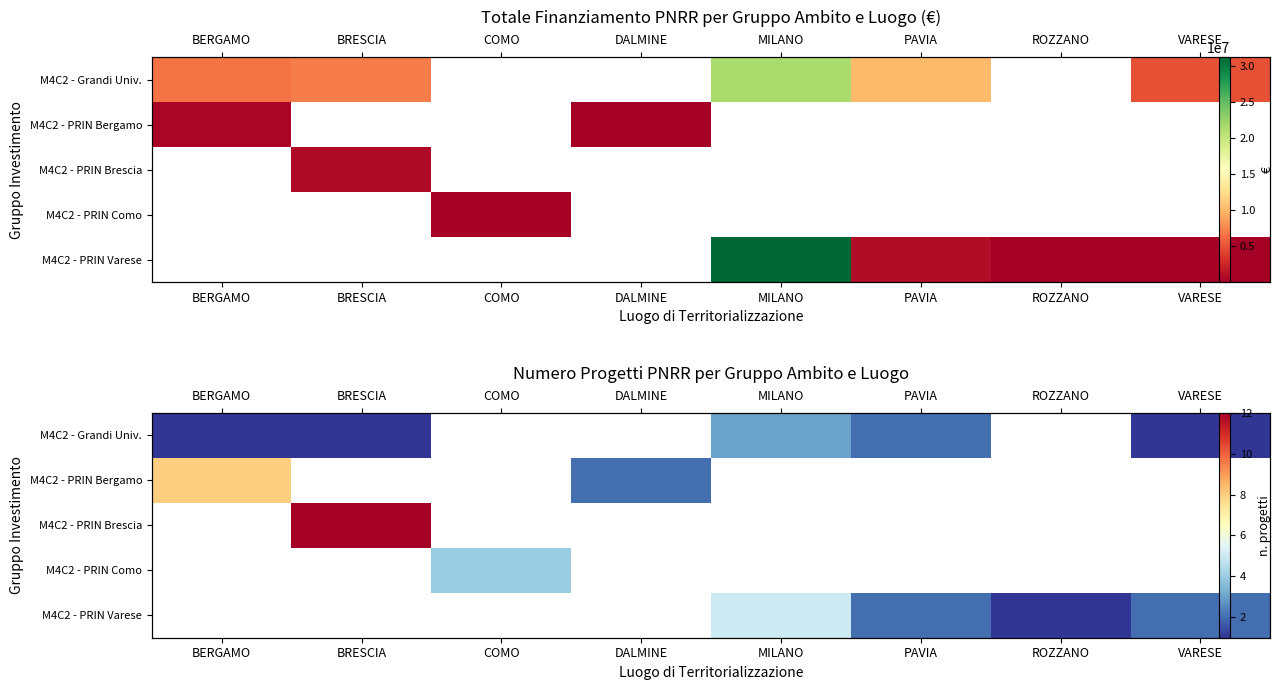

What is the minimum value shown in the chart?

1.0